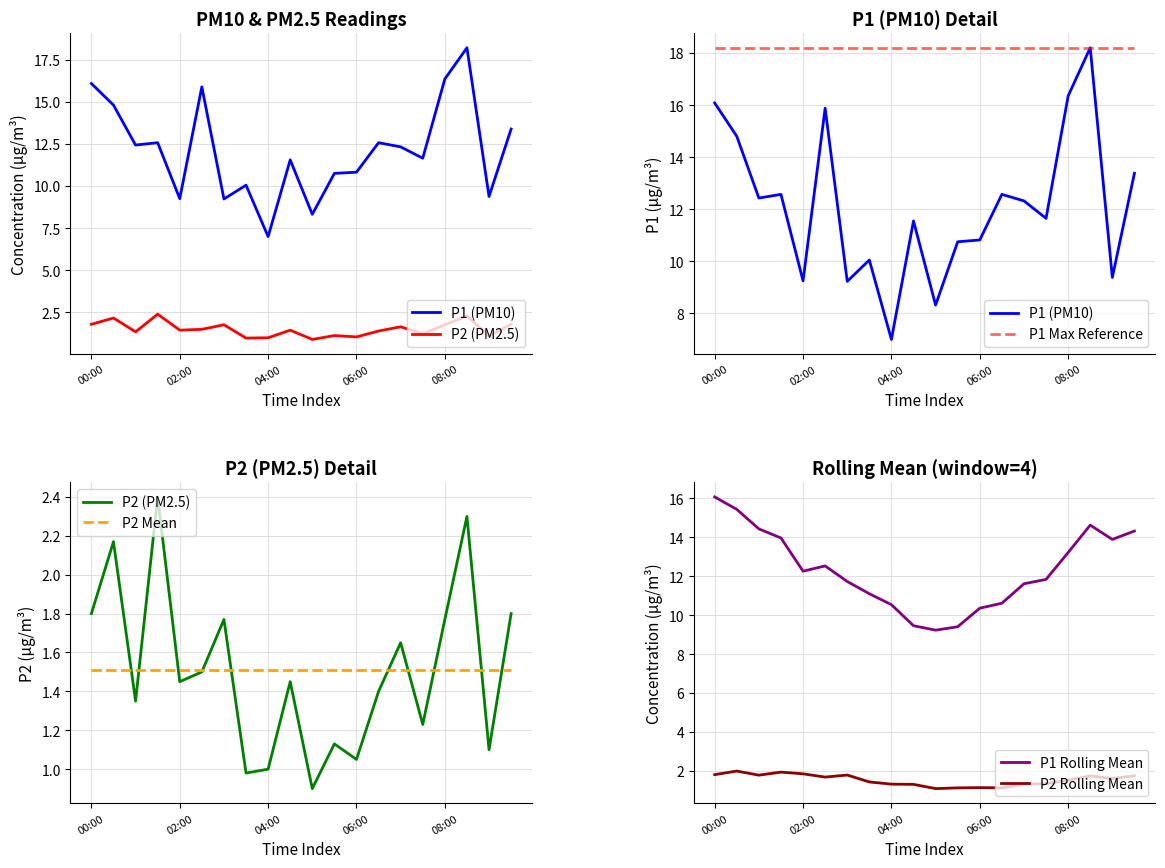

How many values in the P1 Rolling Mean series exceed 12?

10